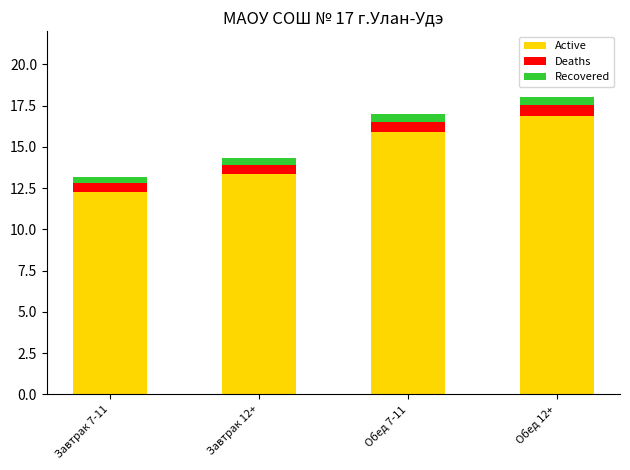

What is the maximum value for Active?

16.9